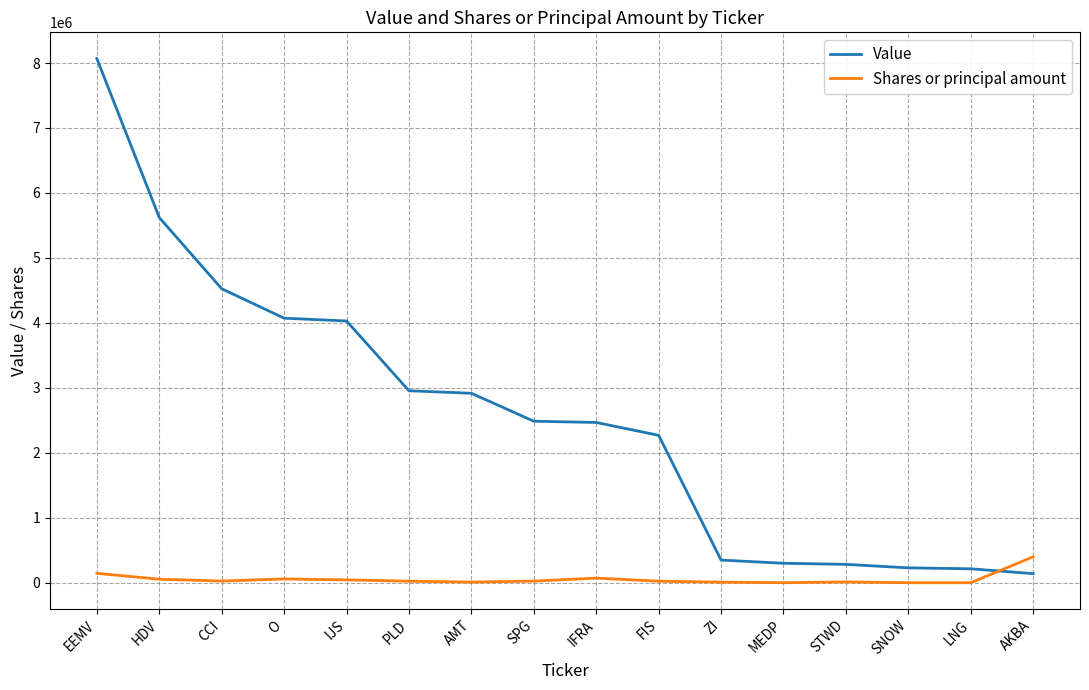

What is the difference between the highest and lowest values at HDV?

5566023